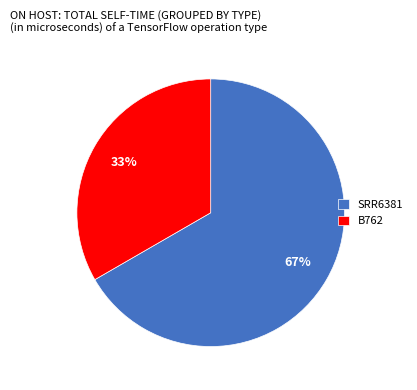

Combined, do SRR6381 and B762 account for over 50%?

Yes